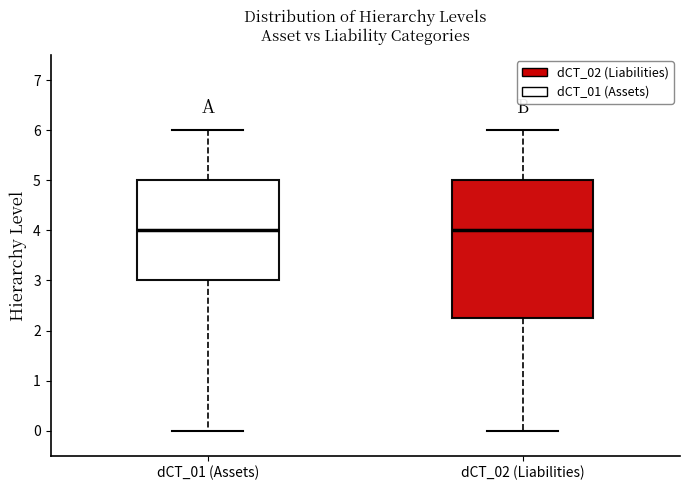

Which box is the tallest, from its lower edge to its upper edge?

dCT_02 (Liabilities)